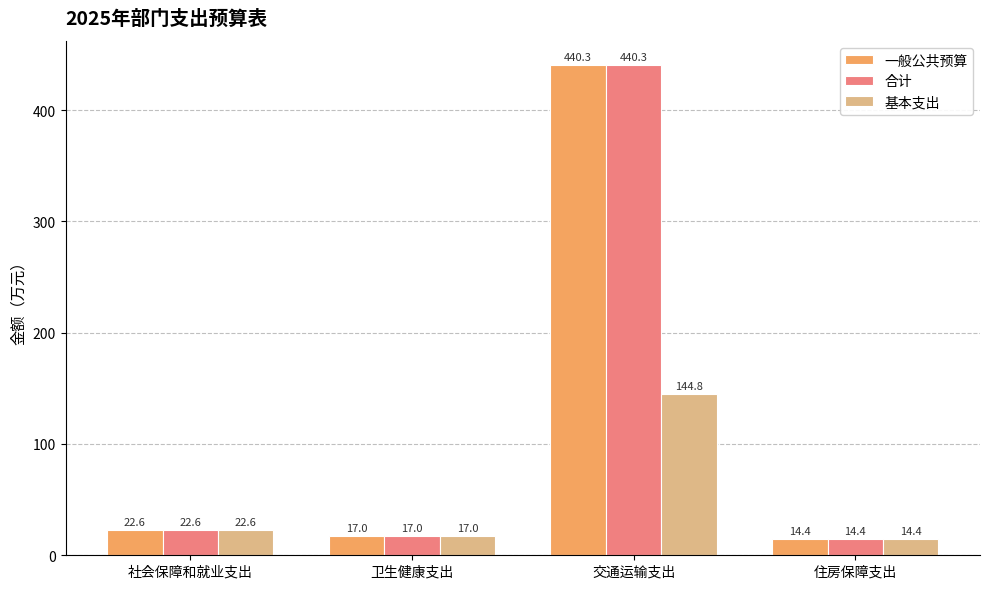

The value of 合计 at 住房保障支出 is 14.4. True or false?

True